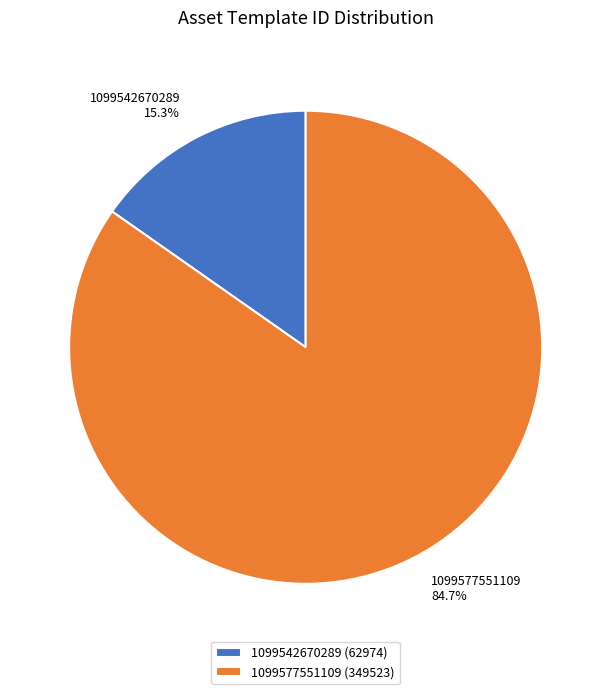

Between 1099577551109 and 1099542670289, which is larger?

1099577551109